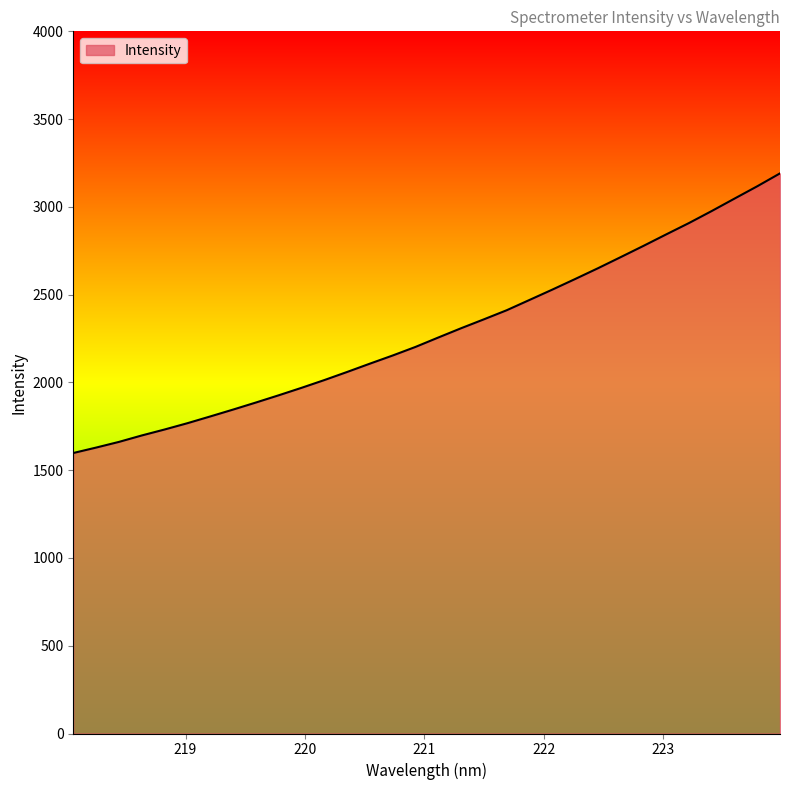

What is the maximum value shown in the chart?

3190.9